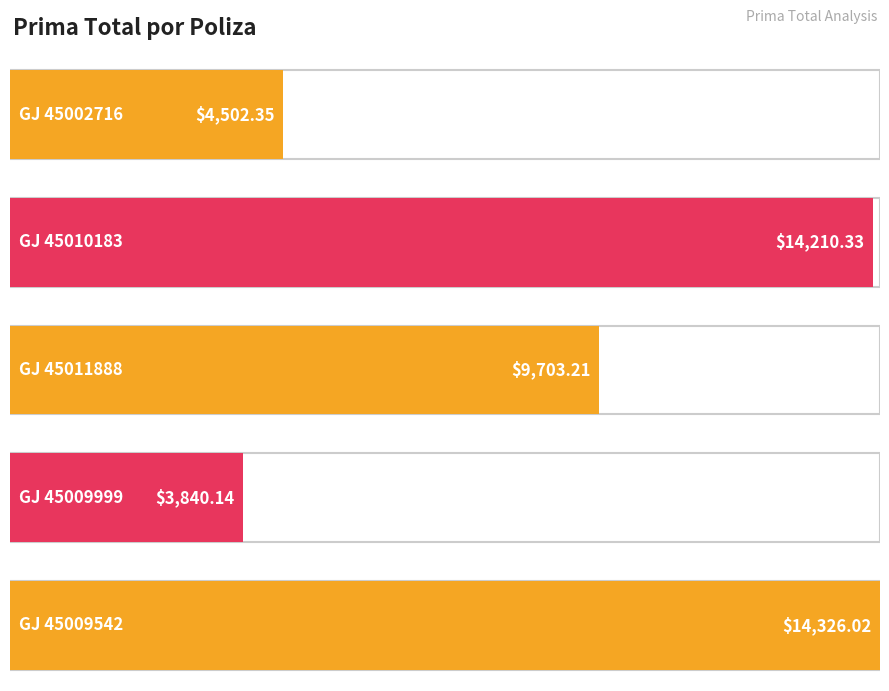

Reading left to right, list all the values displayed in this chart.

4502.4	14210.3	9703.2	3840.1	14326.0